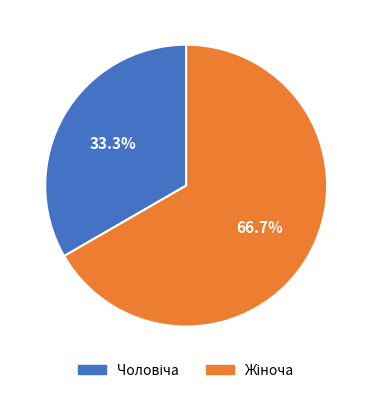

How many segments does this pie chart have?

2